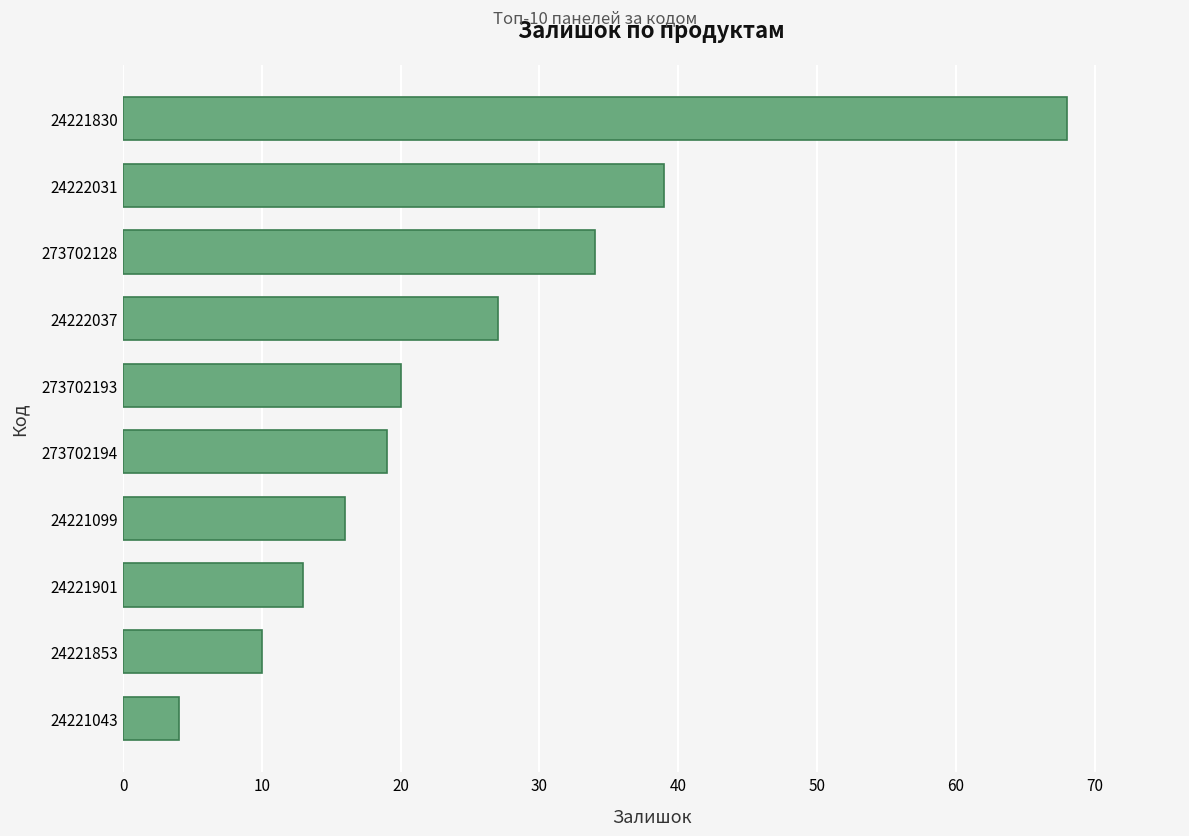

Rank the categories by value from highest to lowest.

24221830, 24222031, 273702128, 24222037, 273702193, 273702194, 24221099, 24221901, 24221853, 24221043